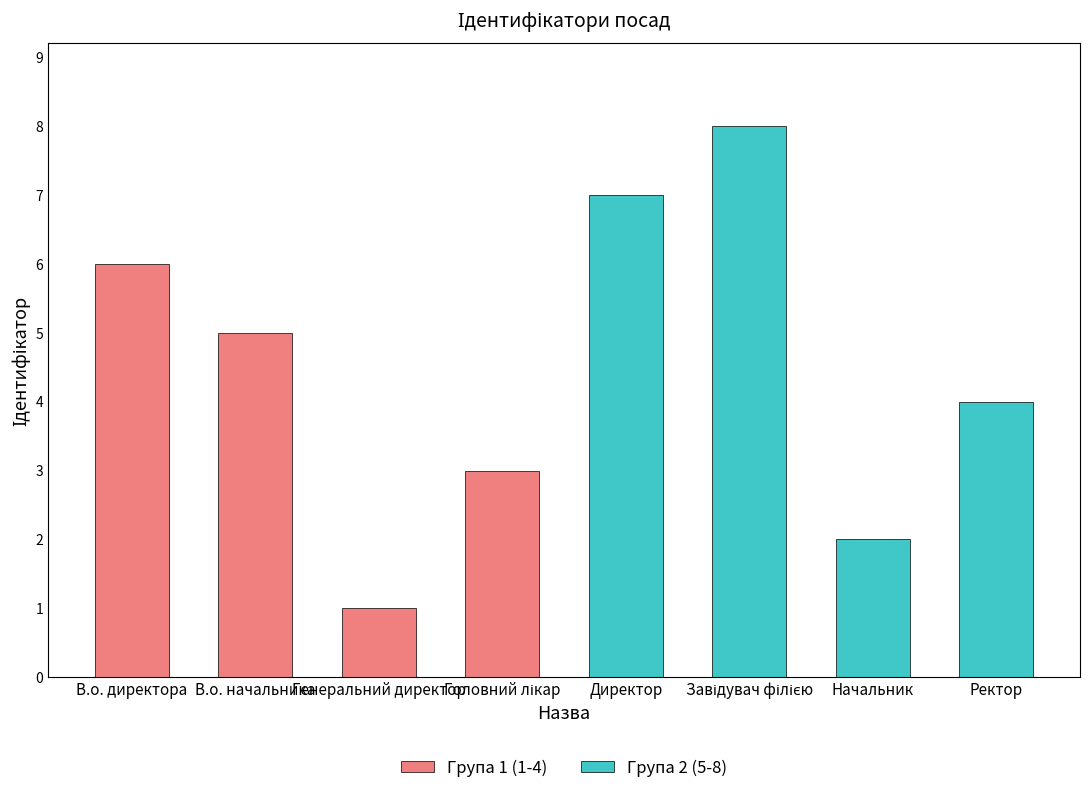

The Група 1 (1-4) series shows 6 at В.о. директора. True or false?

True